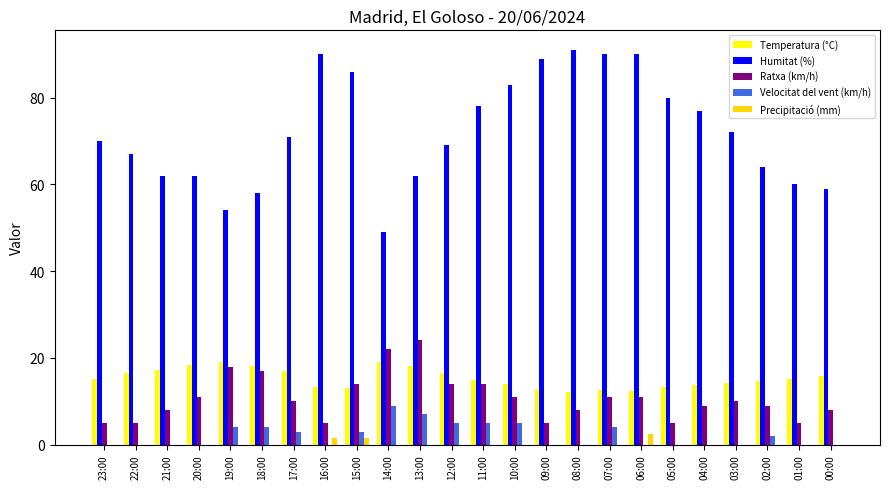

The value of Temperatura (°C) at 18:00 is 18.2. True or false?

True